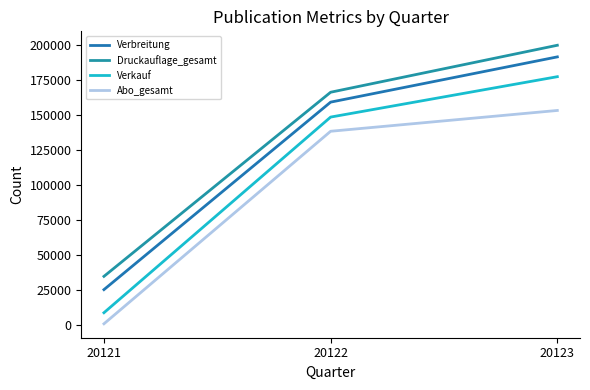

Is it true that Druckauflage_gesamt equals 35664.6 at 20122?

False